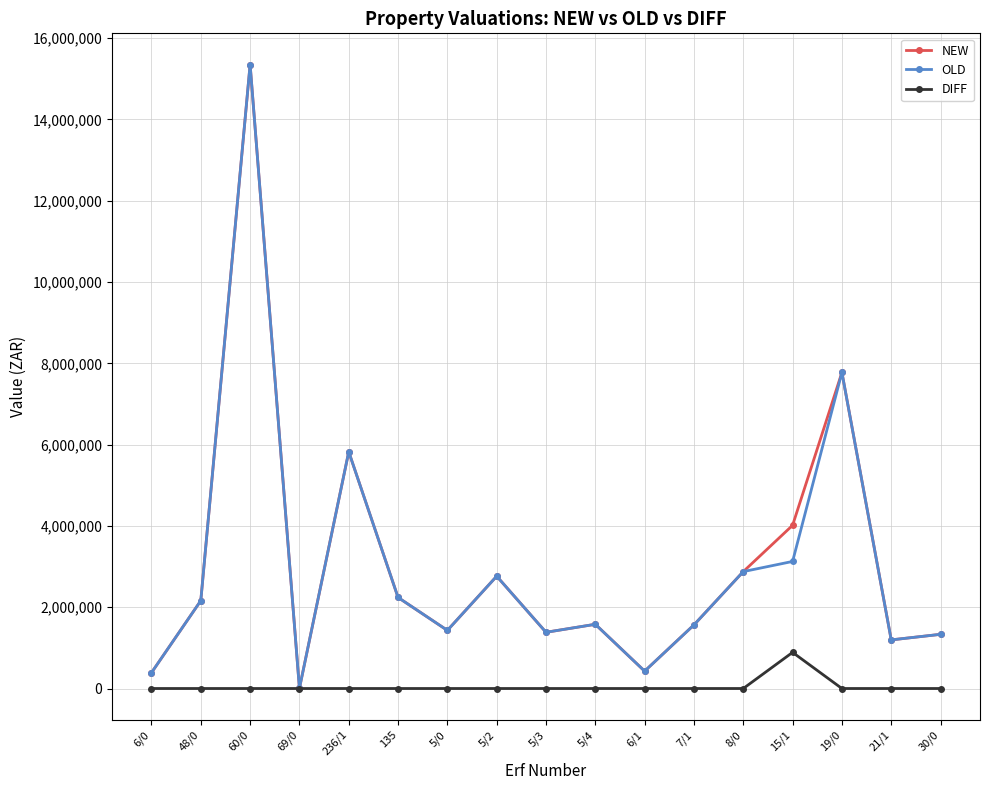

The value of DIFF at 60/0 is 0. True or false?

True